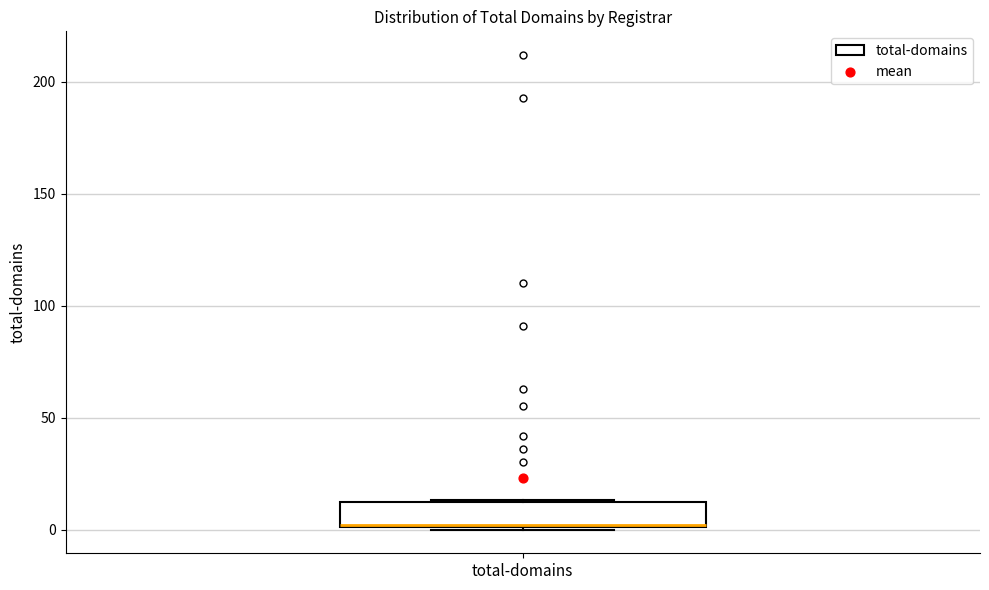

Transcribe this box plot: give where the median line is, the range the box spans, and where the two whiskers end, as read against the y-axis. The values are not printed on the chart, so give them approximately, as read against the axis.

median 0, box 0 to 10, whiskers 0 to 15